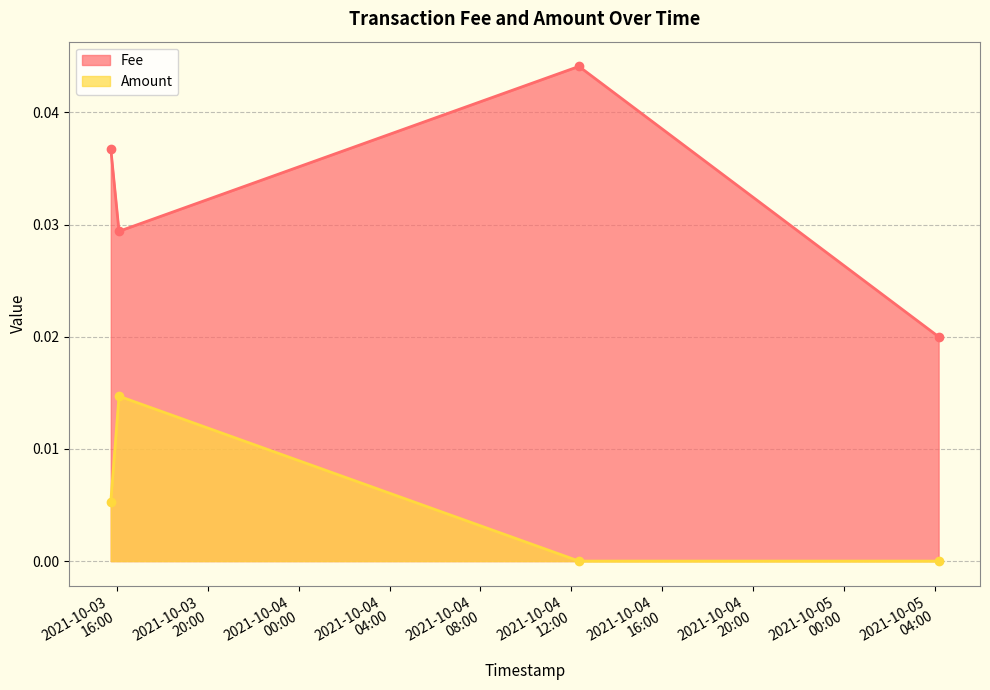

List the series in order of their overall mean, lowest first.

Amount, Fee